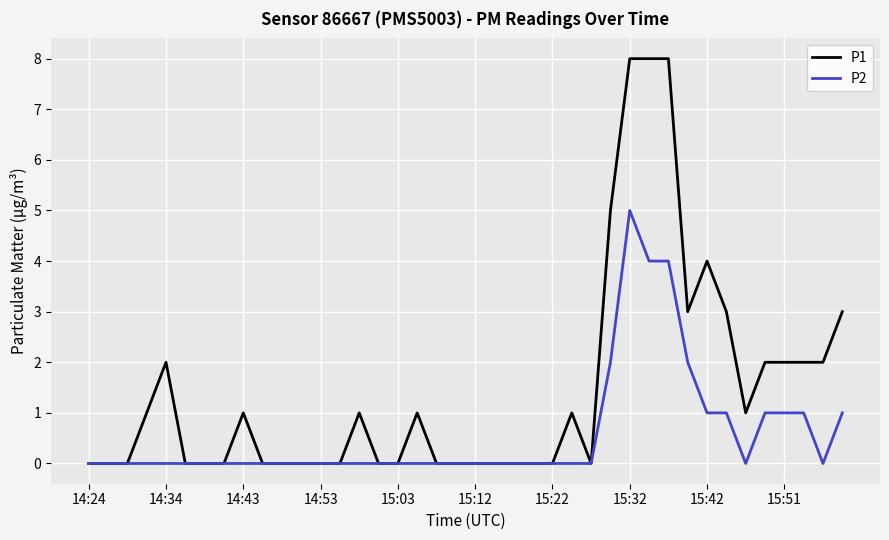

Which series has the largest total across all categories?

P1